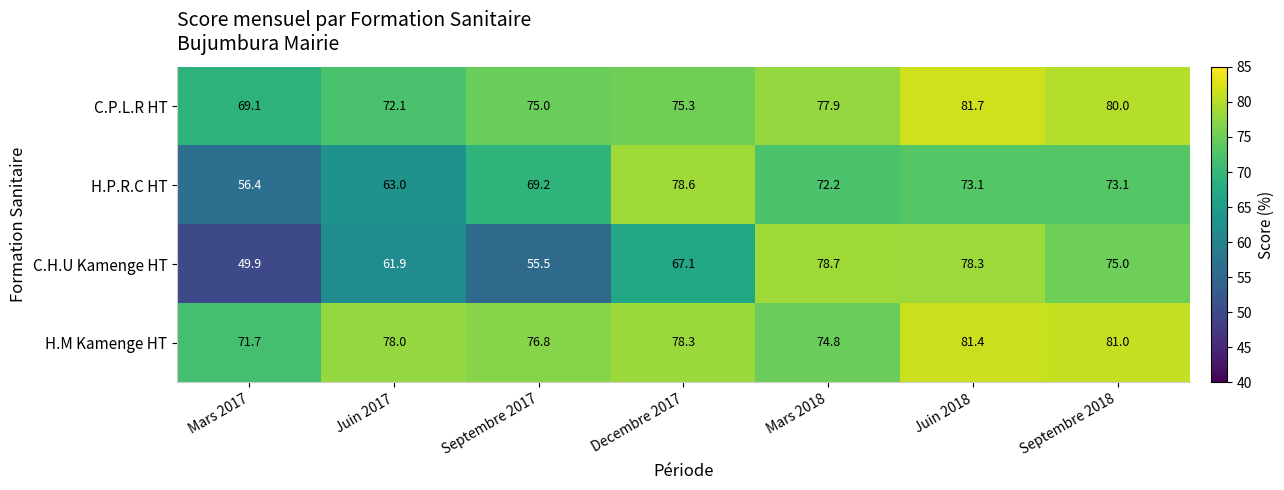

Reading left to right, extract all data points from this chart.

C.P.L.R HT: 69.1	72.1	75.0	75.3	77.9	81.7	80.0
H.P.R.C HT: 56.4	63.0	69.2	78.6	72.2	73.1	73.1
C.H.U Kamenge HT: 49.9	61.9	55.5	67.1	78.7	78.3	75.0
H.M Kamenge HT: 71.7	78.0	76.8	78.3	74.8	81.4	81.0